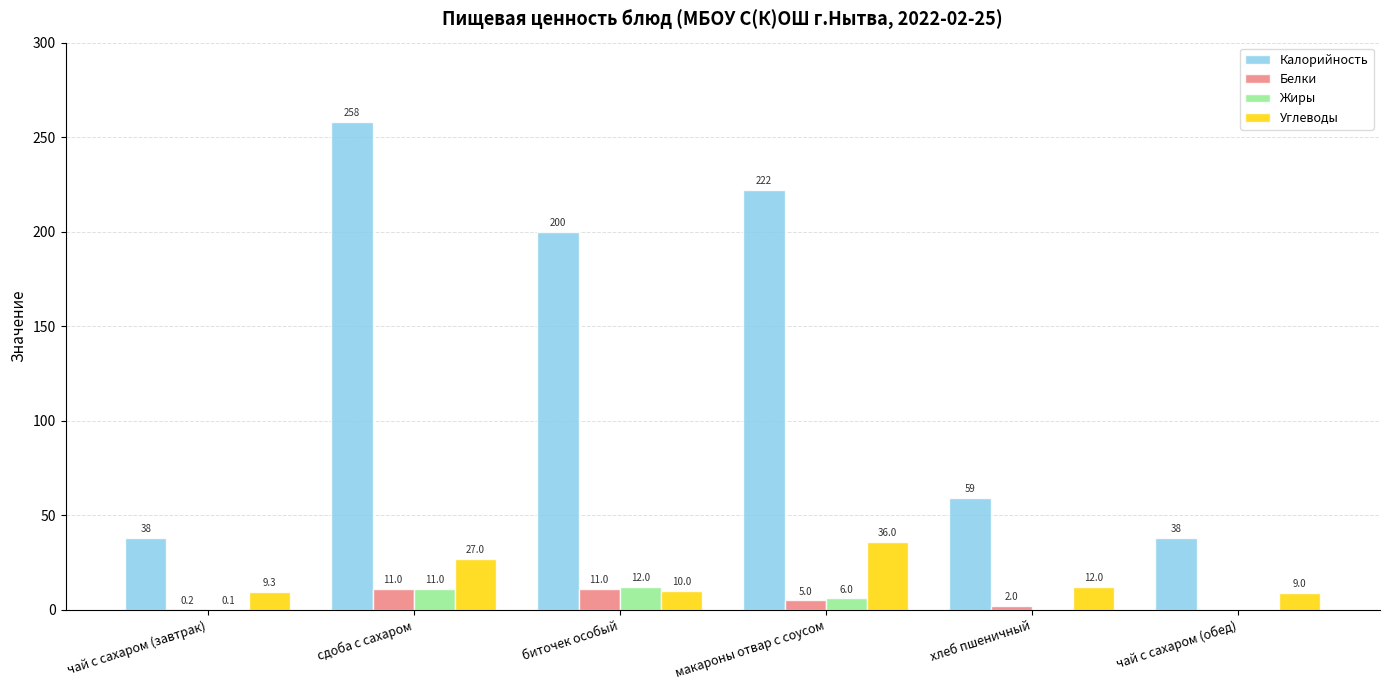

At which category does the chart reach its peak across all series?

сдоба с сахаром